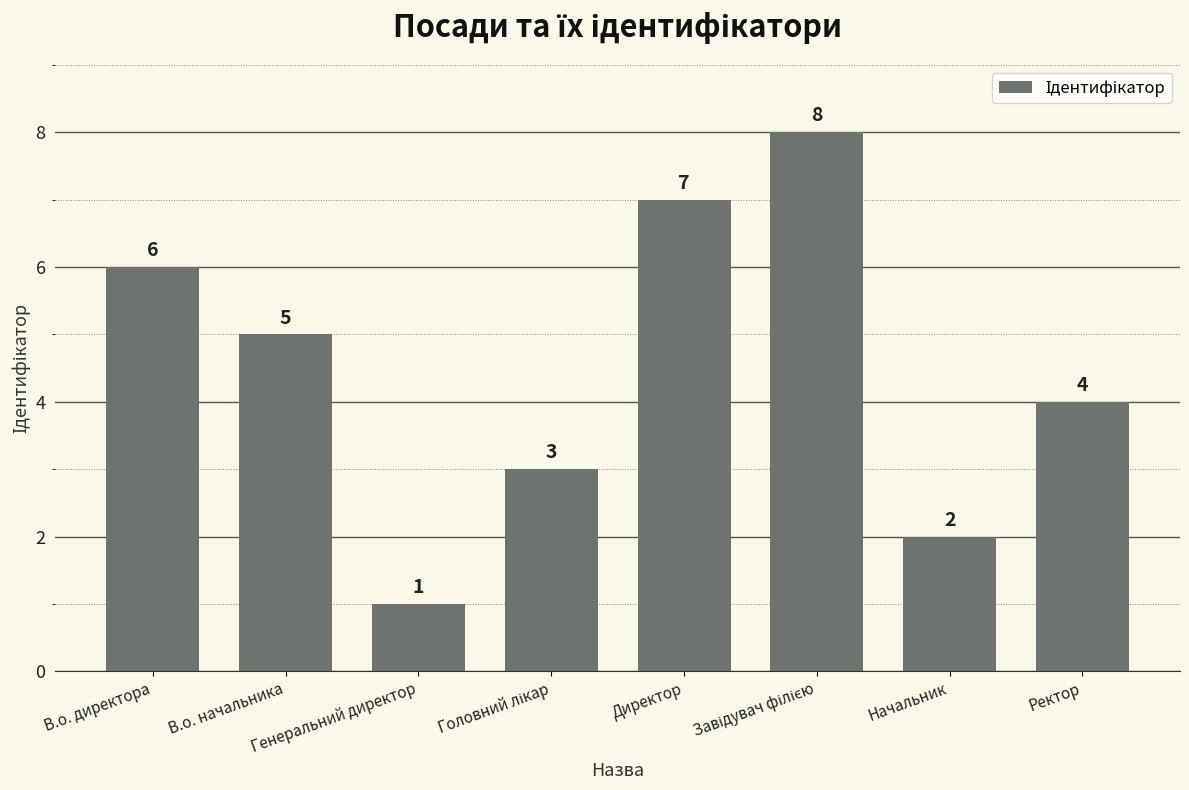

What is the smallest value displayed?

1